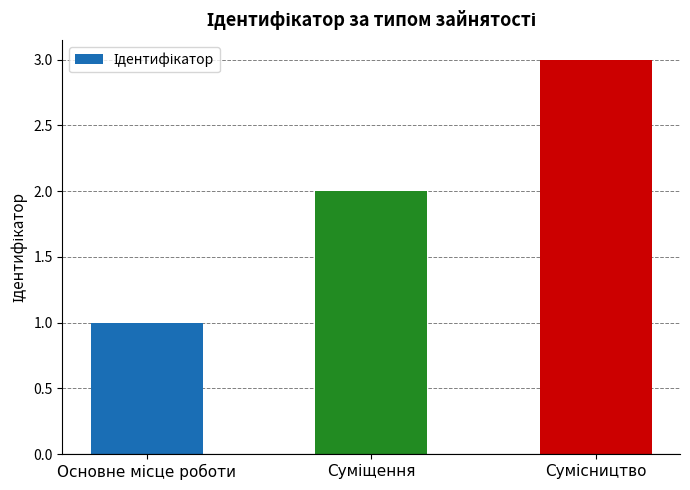

What is the maximum value shown in the chart?

3